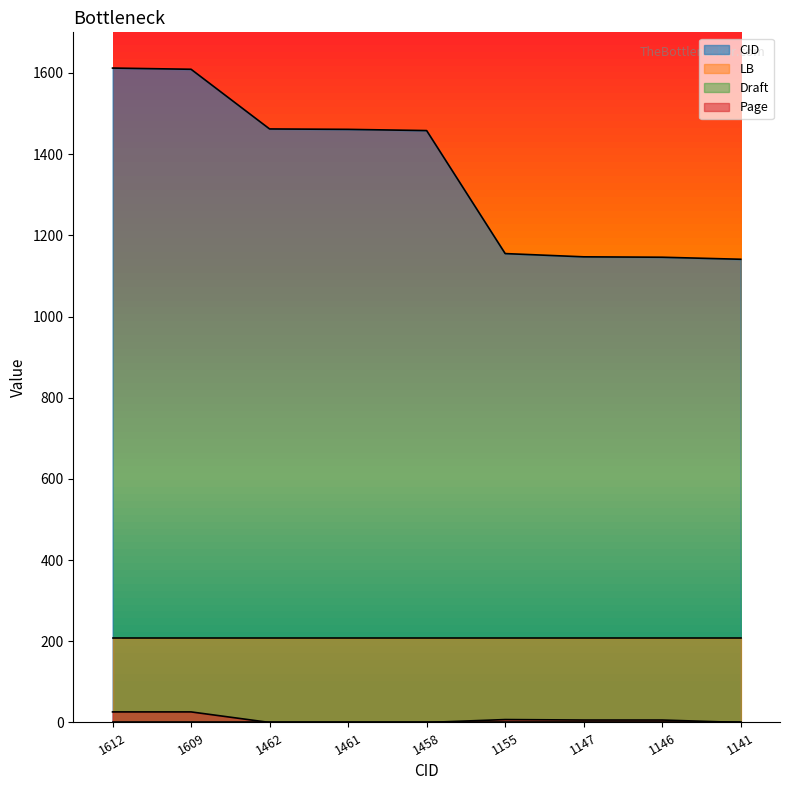

Between 1462 and 1612, which is larger?

1612